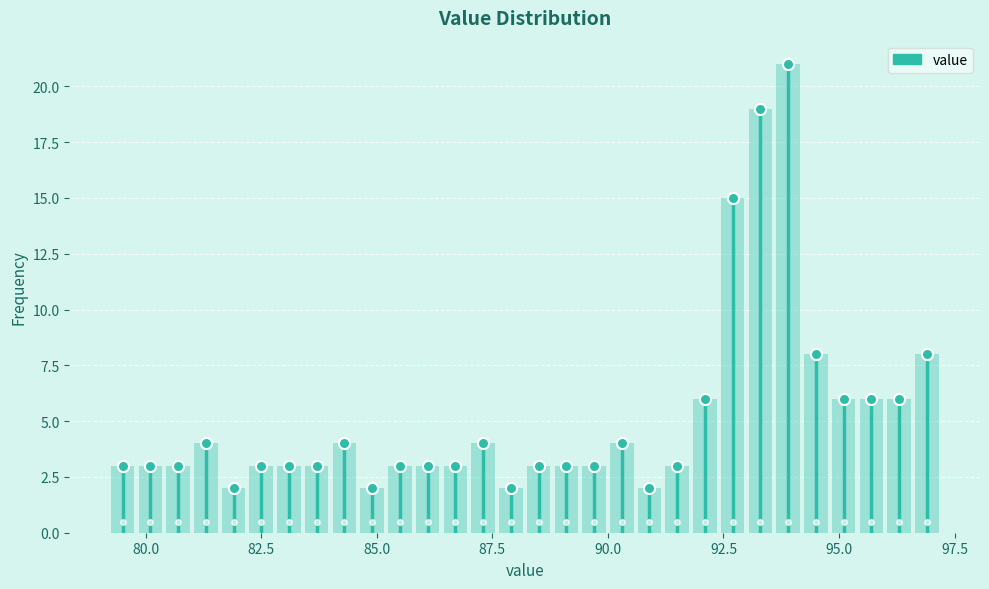

Around what value on the x-axis is the tallest bar? Give the approximate position of its centre, as read against the axis.

94.0